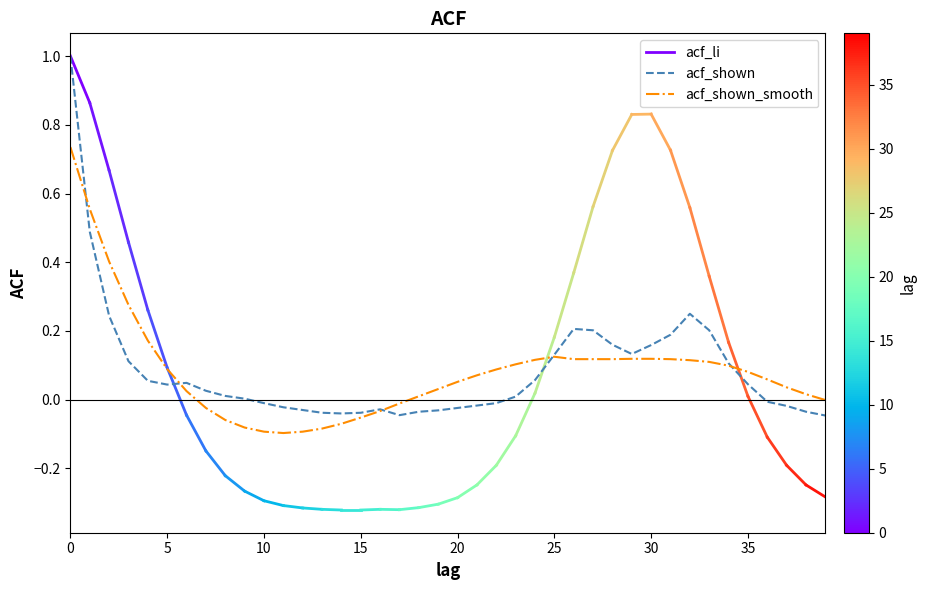

What is the highest value of the acf_shown_smooth series?

0.7